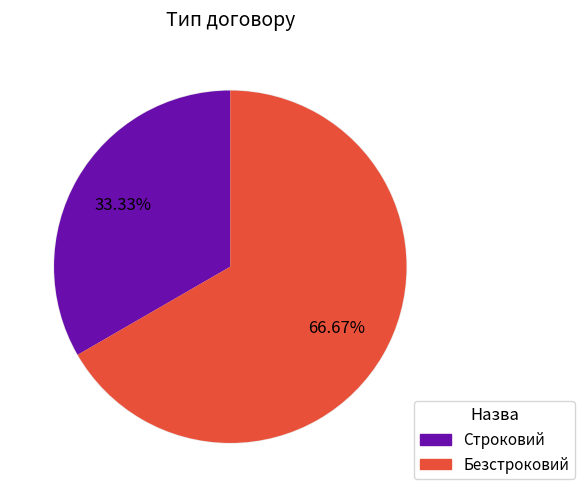

Count the number of slices in the pie.

2